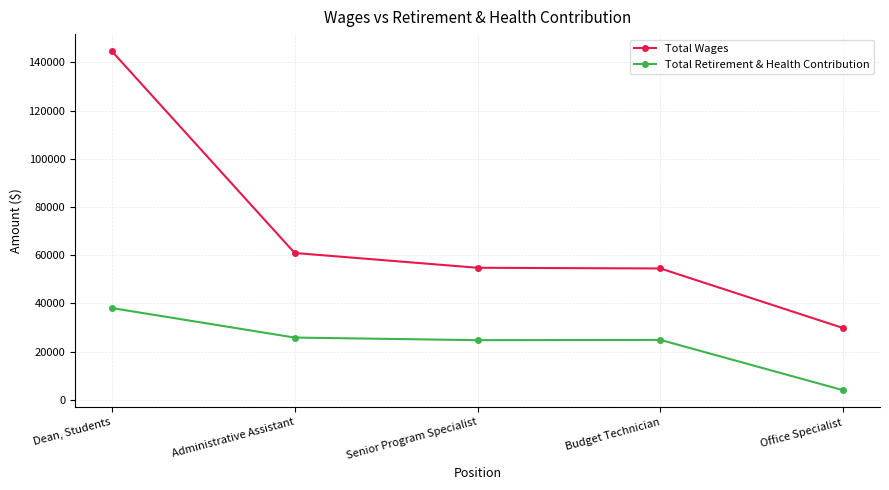

True or false: Total Wages has more than 1 interior local peaks.

False